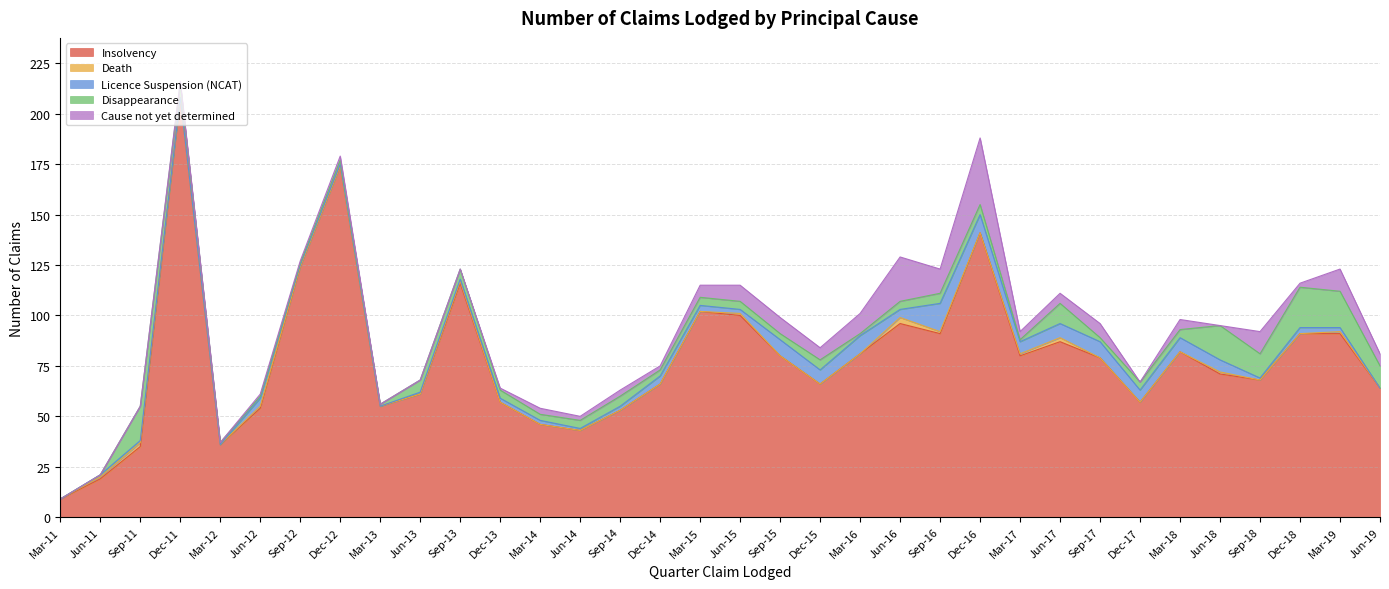

What is the label of the 5th point from the right?

Jun-18